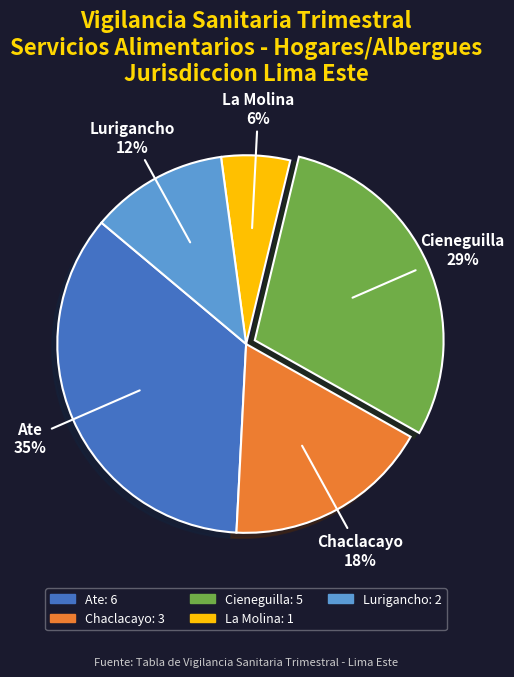

To the nearest percent, what portion does Cieneguilla represent?

29%